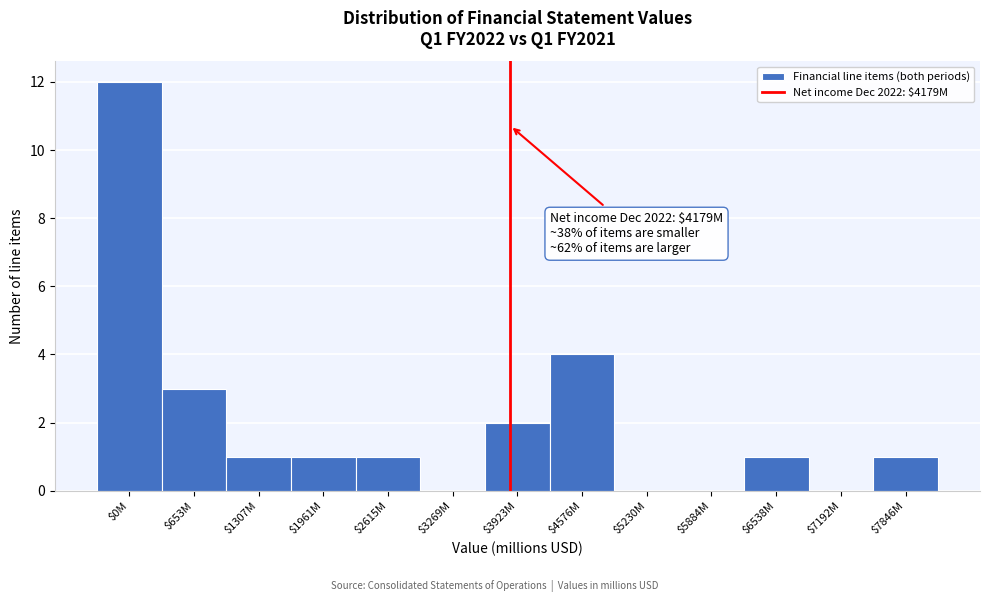

What is the sum of all values?

26